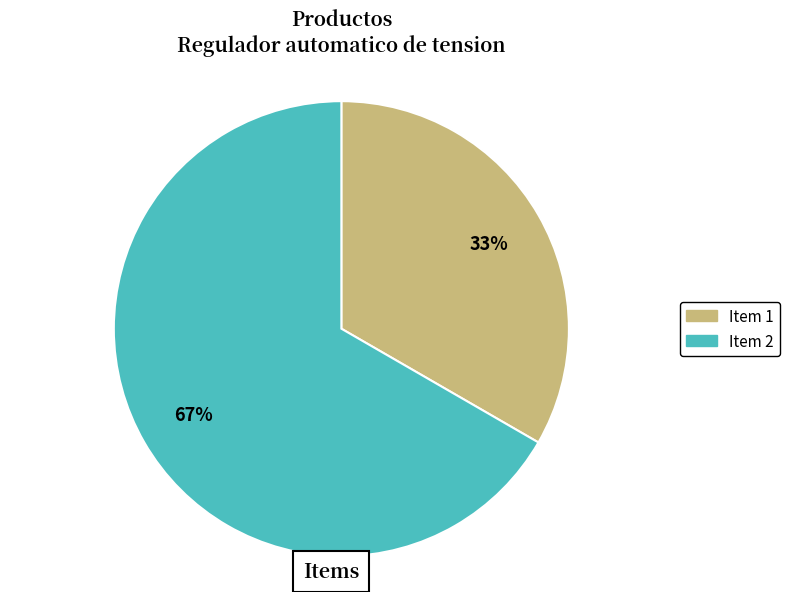

Which slice is the smallest?

Item 1